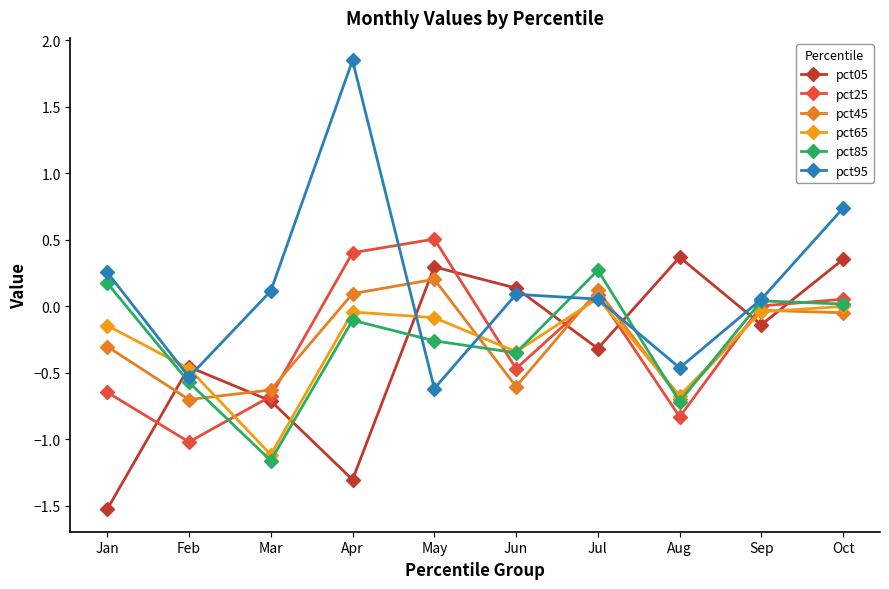

What is the value of the pct85 point at the 2nd from the left?

-0.6